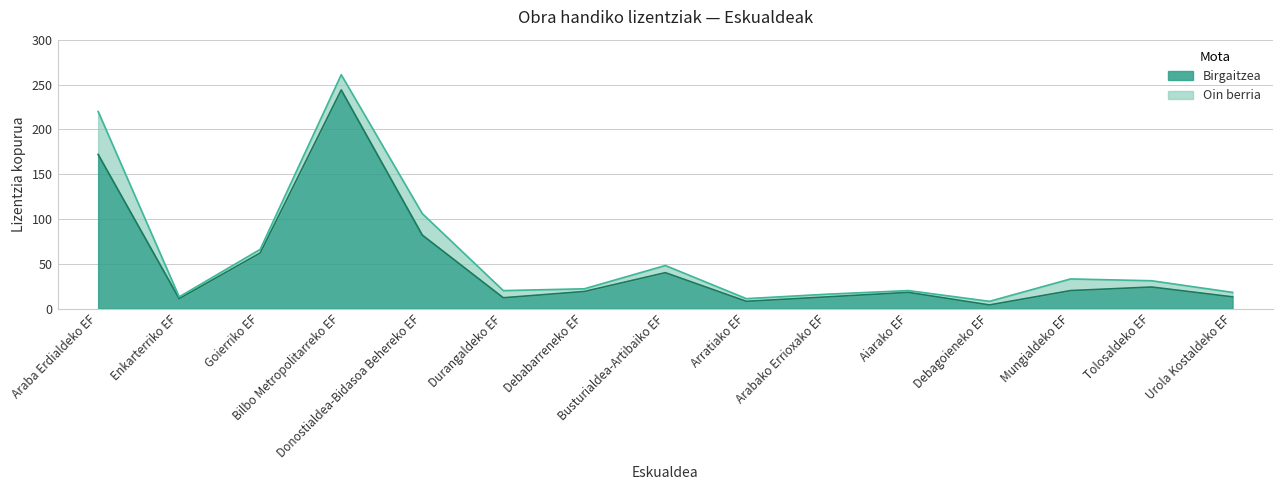

How many points are lower than both their immediate neighbors (excluding endpoints)?

4